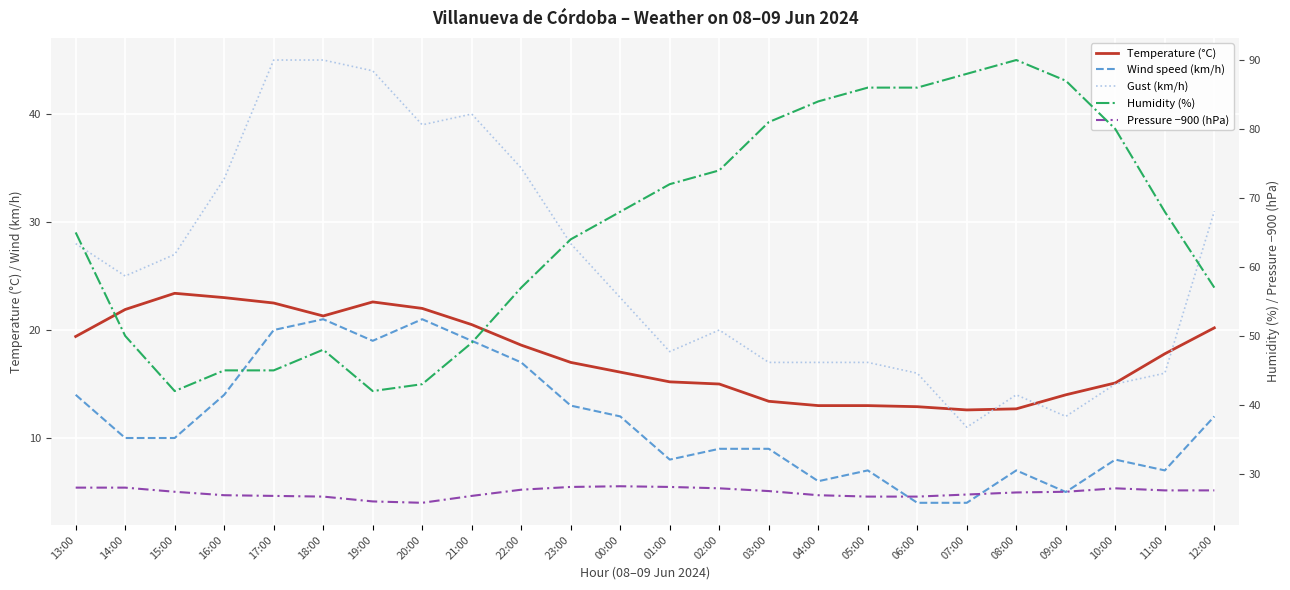

Where is the first local maximum for Gust (km/h)?

21:00